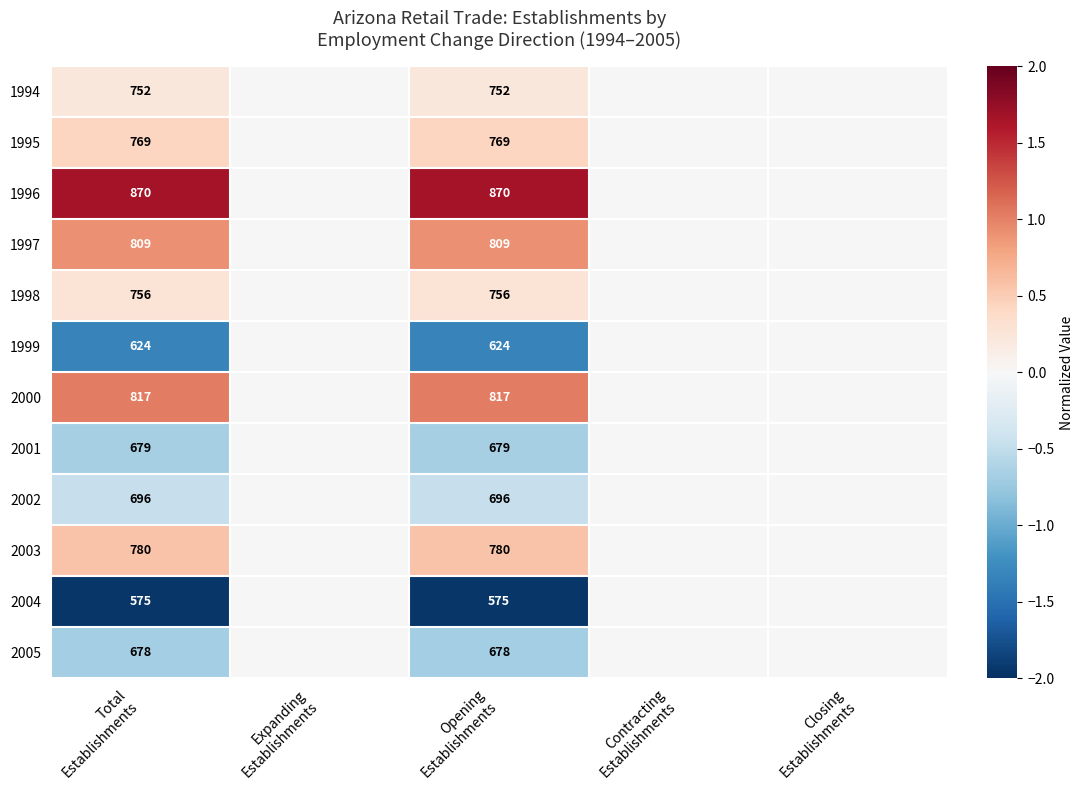

Between Expanding
Establishments and Contracting
Establishments, which is larger?

Expanding
Establishments